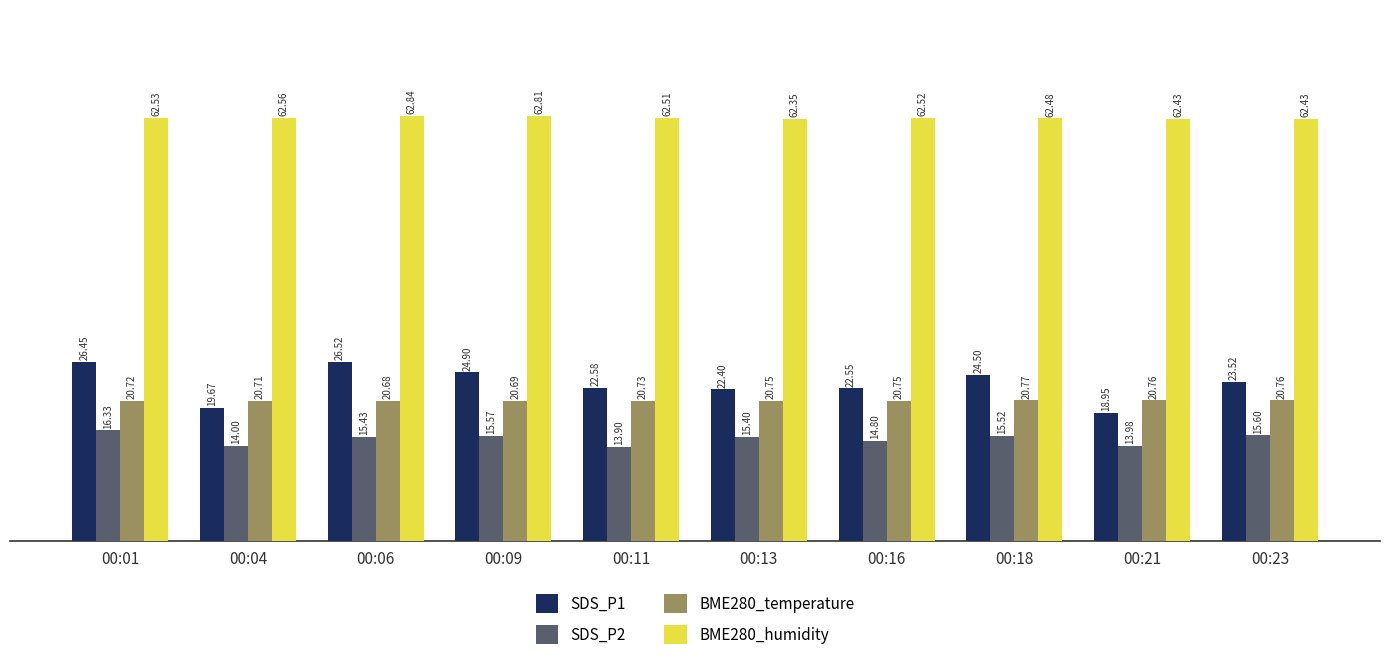

How many bars are there in each group?

4